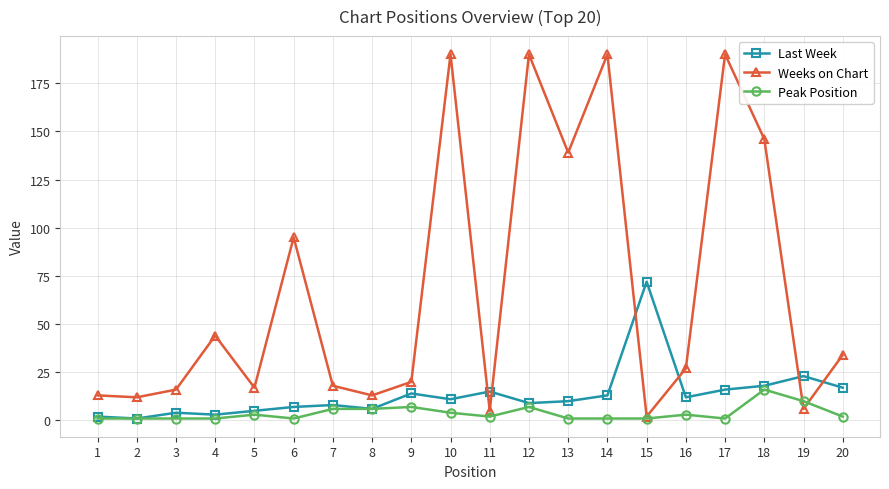

What is the highest value of the Last Week series?

72